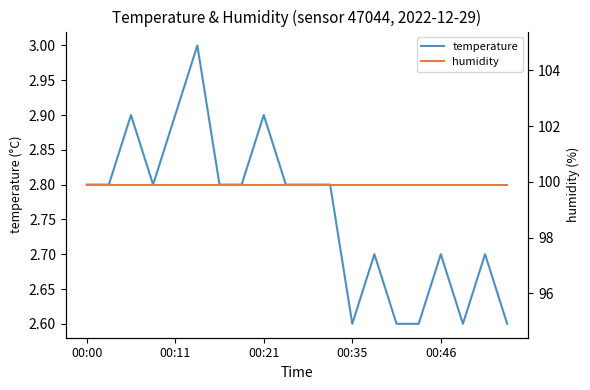

What is the maximum value for temperature?

3.0